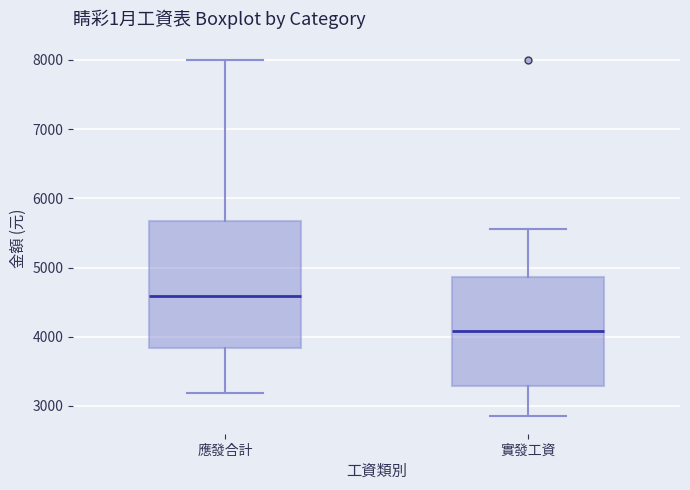

Comparing the boxes themselves (not the whiskers), which one is the tallest?

應發合計